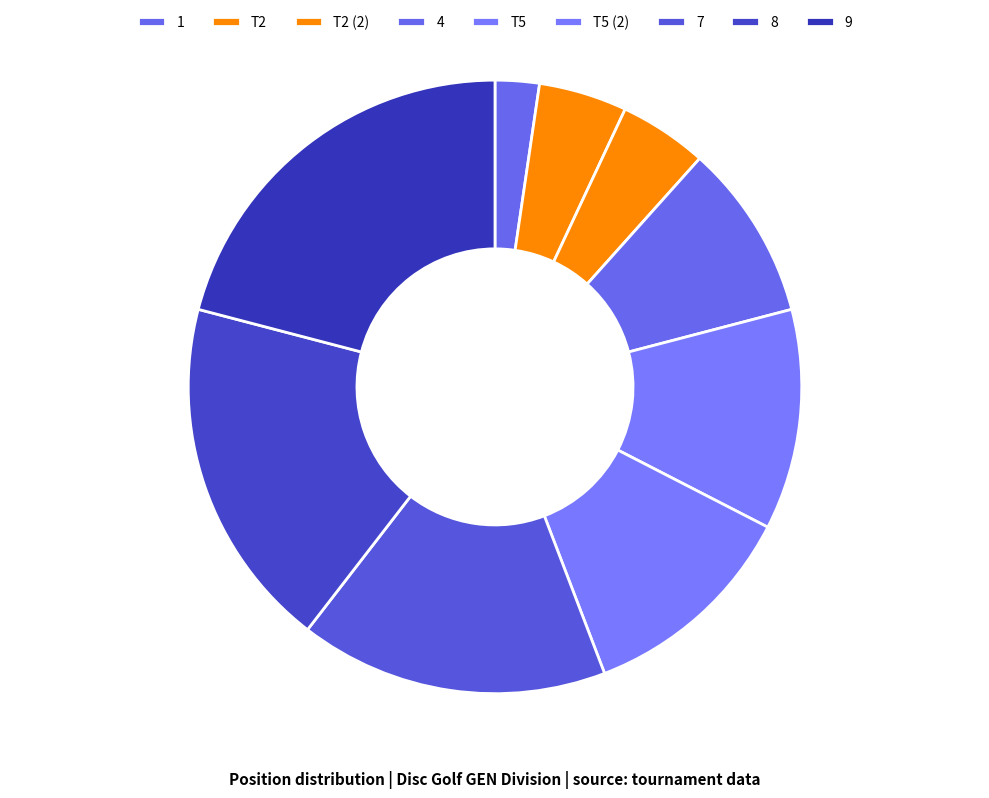

How many segments does this pie chart have?

9